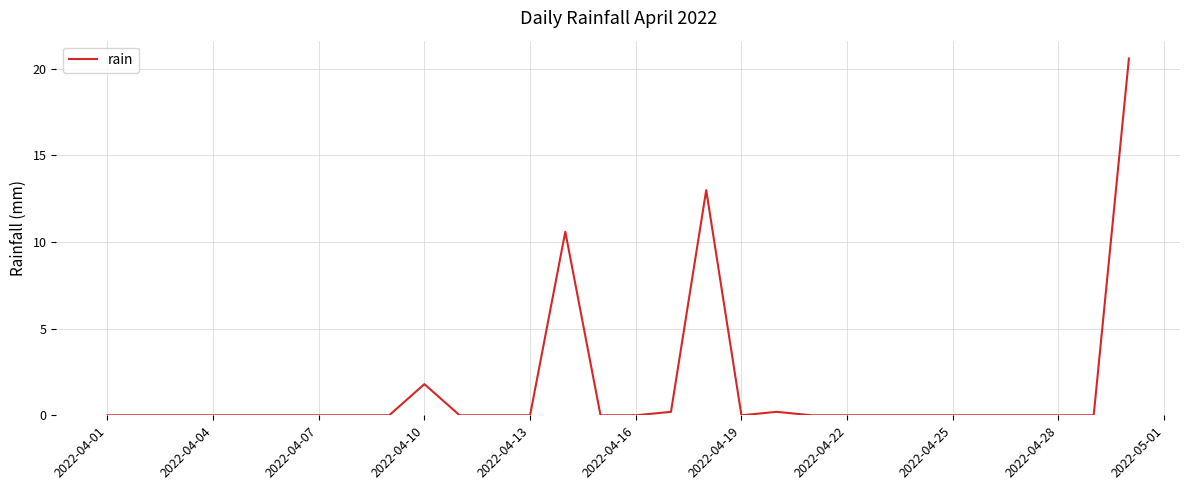

What is the maximum value shown in the chart?

20.6